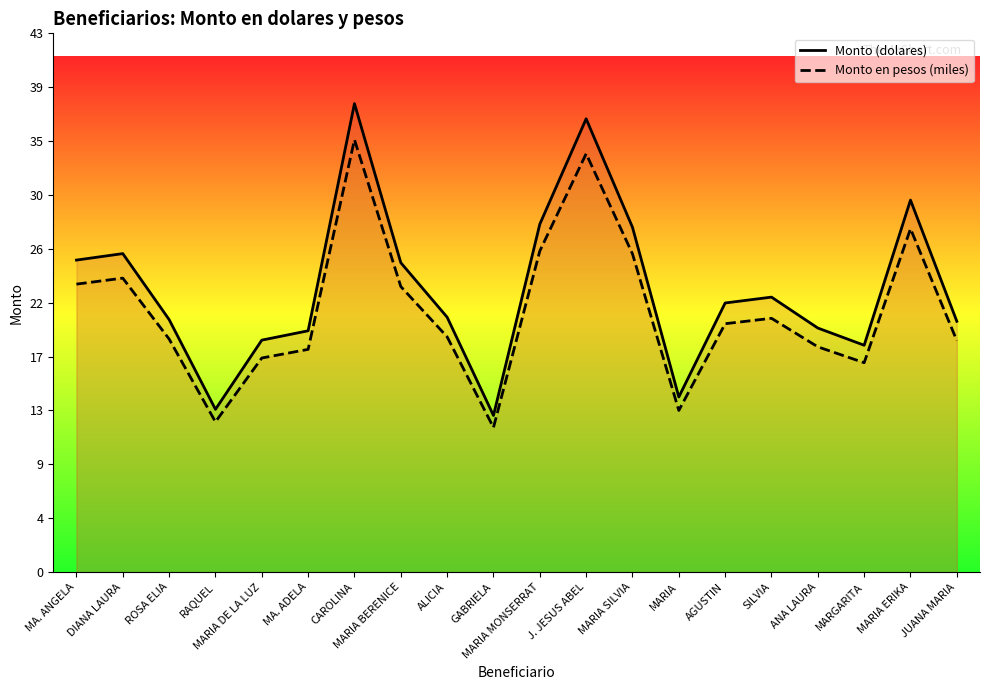

Reading left to right, transcribe all the data shown in this chart.

Monto (dolares): MA. ANGELA=25.0	DIANA LAURA=25.5	ROSA ELIA=20.2	RAQUEL=13.1	MARIA DE LA LUZ=18.6	MA. ADELA=19.4	CAROLINA=37.6	MARIA BERENICE=24.8	ALICIA=20.4	GABRIELA=12.6	MARIA MONSERRAT=27.9	J. JESUS ABEL=36.4	MARIA SILVIA=27.6	MARIA=14.0	AGUSTIN=21.6	SILVIA=22.1	ANA LAURA=19.6	MARGARITA=18.2	MARIA ERIKA=29.8	JUANA MARIA=20.1
Monto en pesos (miles): MA. ANGELA=23.1	DIANA LAURA=23.6	ROSA ELIA=18.7	RAQUEL=12.0	MARIA DE LA LUZ=17.2	MA. ADELA=17.9	CAROLINA=34.7	MARIA BERENICE=22.9	ALICIA=18.9	GABRIELA=11.6	MARIA MONSERRAT=25.8	J. JESUS ABEL=33.5	MARIA SILVIA=25.5	MARIA=13.0	AGUSTIN=19.9	SILVIA=20.4	ANA LAURA=18.1	MARGARITA=16.8	MARIA ERIKA=27.5	JUANA MARIA=18.6